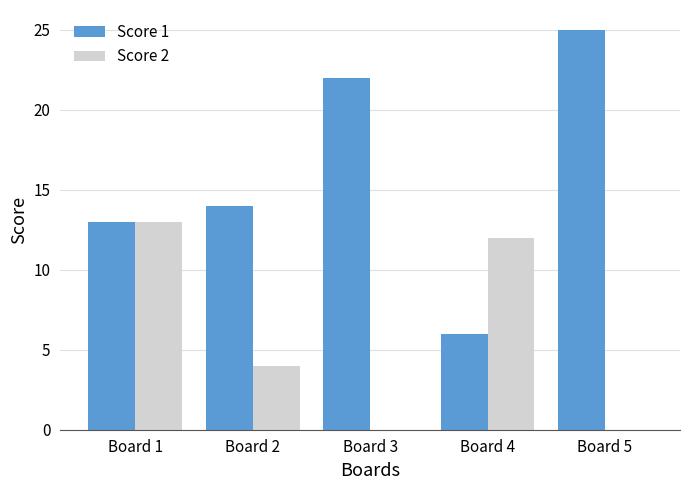

Is the value of Score 2 at Board 3 greater than the value of Score 1 at Board 2?

No